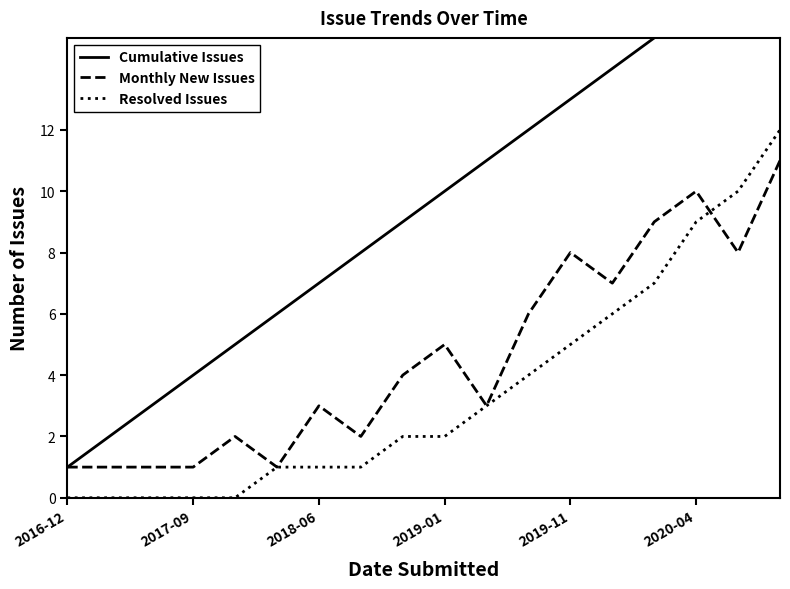

The value of Monthly New Issues at 2019-11 is 8. True or false?

True